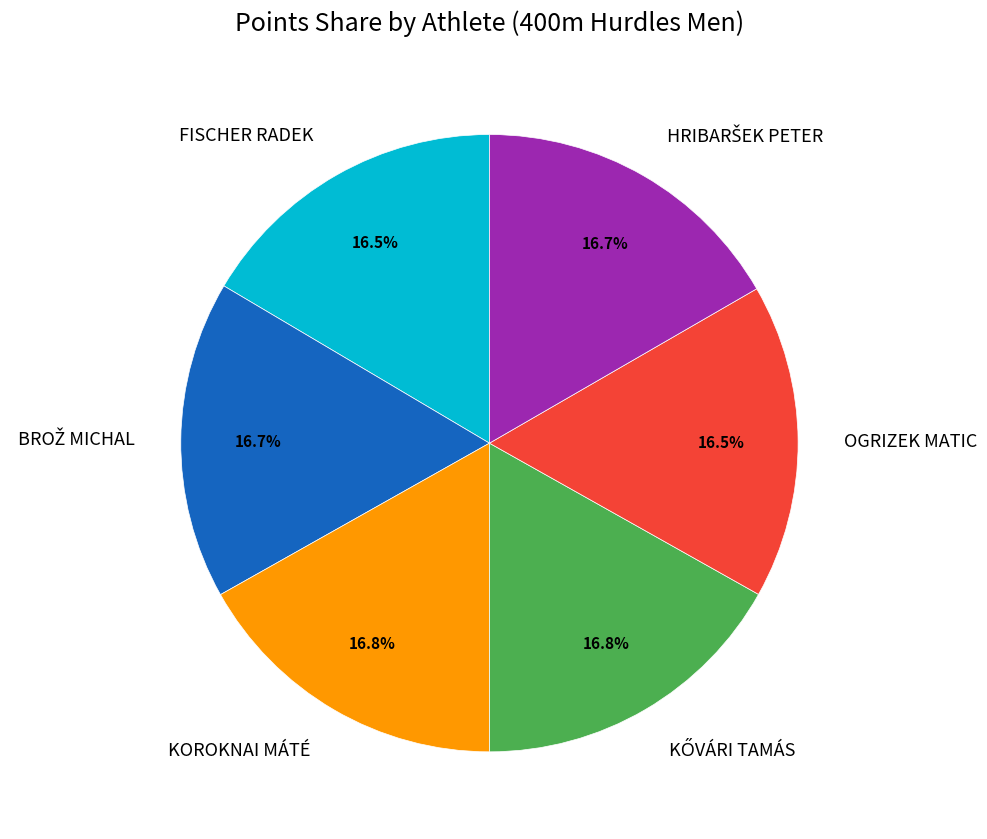

Combined, what portion of the pie is OGRIZEK MATIC and FISCHER RADEK?

33.0%